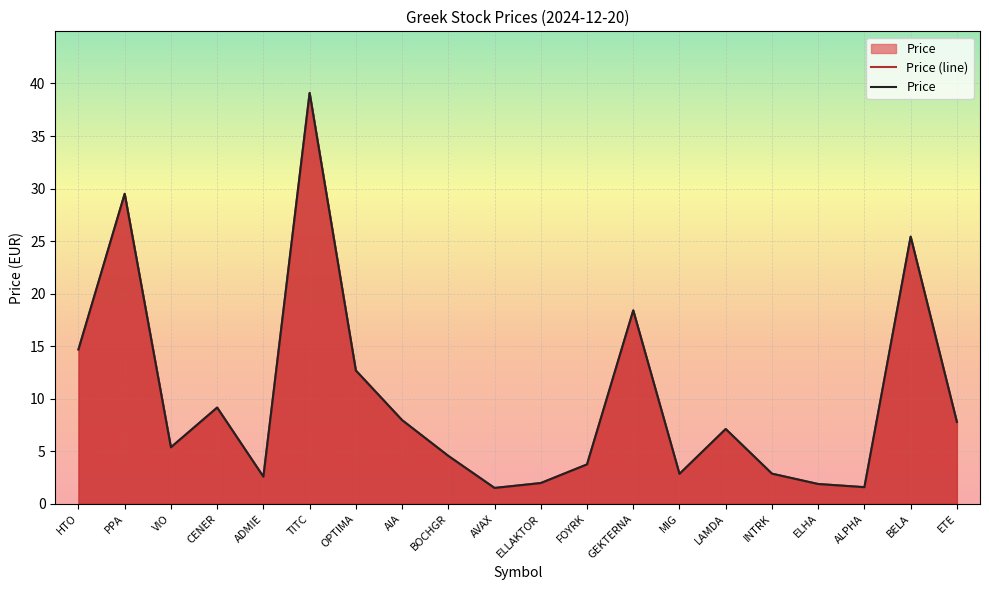

Rank the categories by value from lowest to highest.

AVAX, ALPHA, ELHA, ELLAKTOR, ADMIE, MIG, INTRK, FOYRK, BOCHGR, VIO, LAMDA, ETE, AIA, CENER, OPTIMA, HTO, GEKTERNA, BELA, PPA, TITC